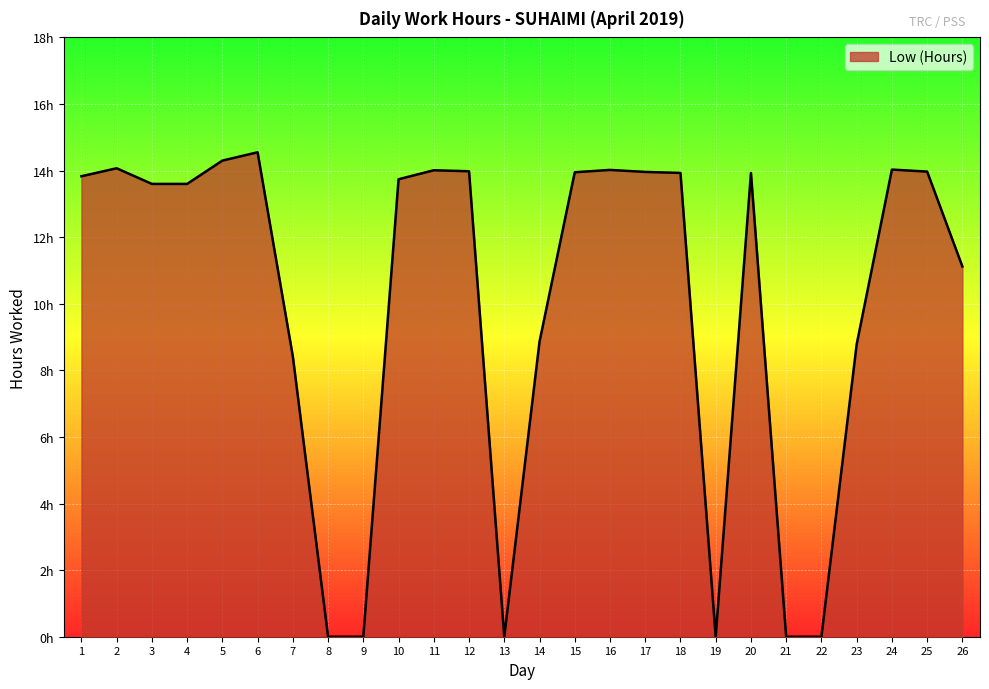

Does the chart display data point markers on the line(s)?

No